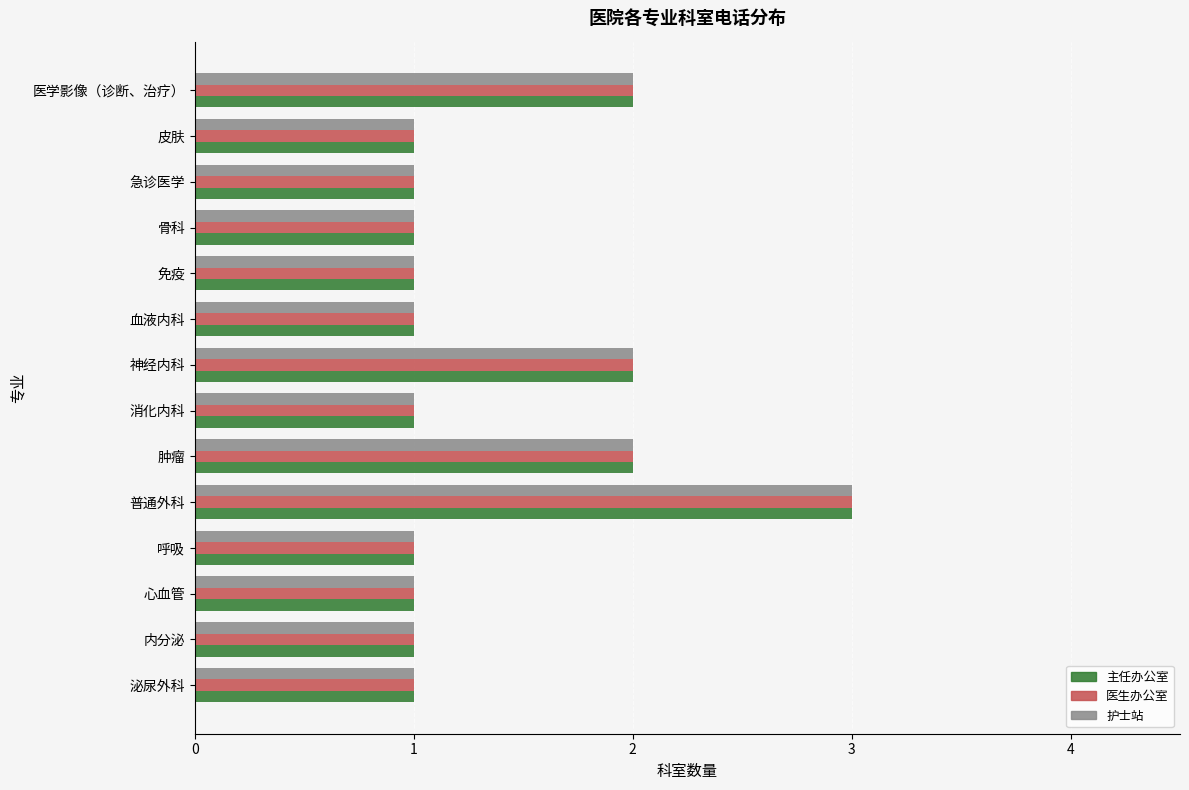

How many distinct data groups are displayed?

3